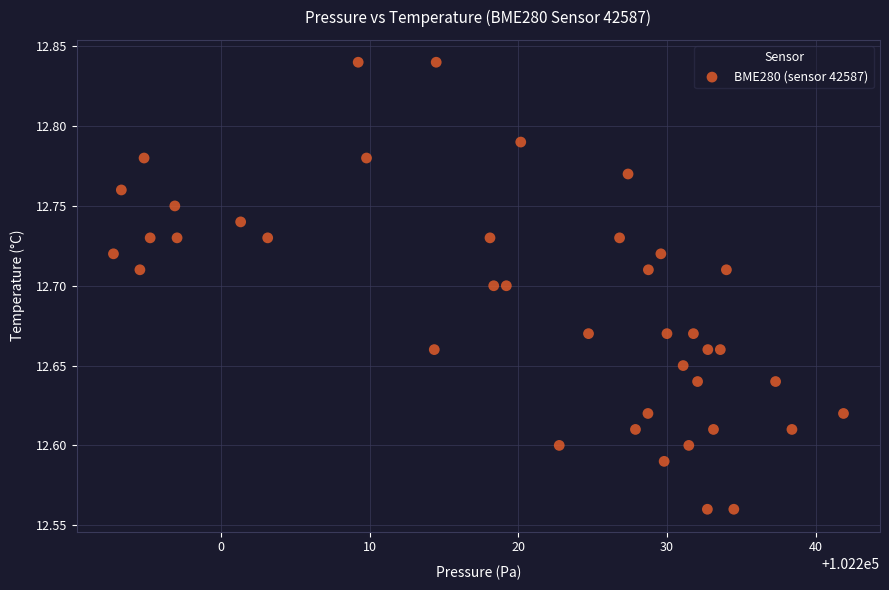

What is the range of Y values (max minus min)?

0.3